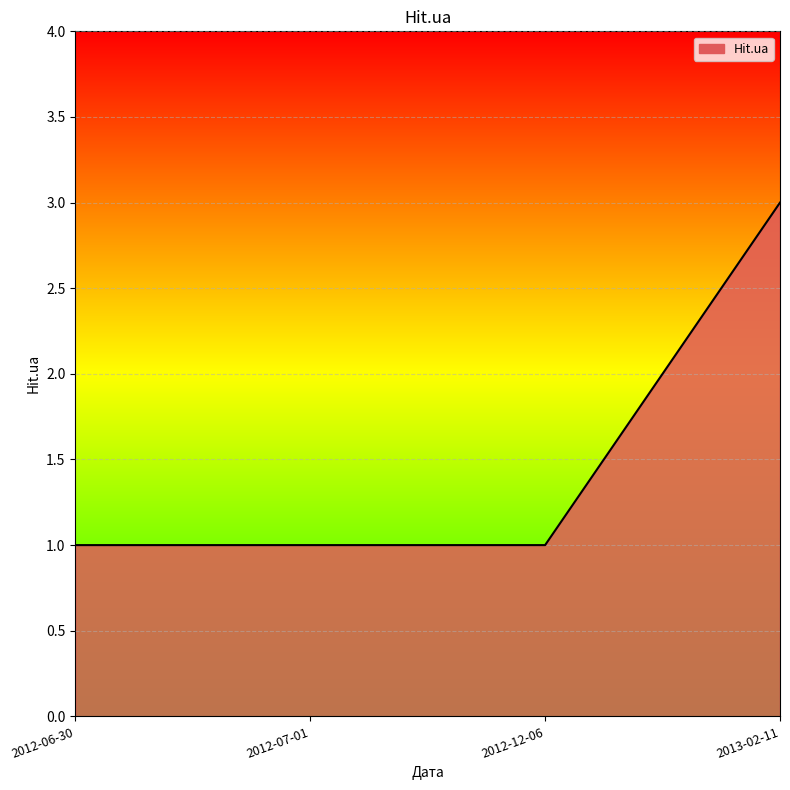

What value does the data have at 2012-07-01?

1